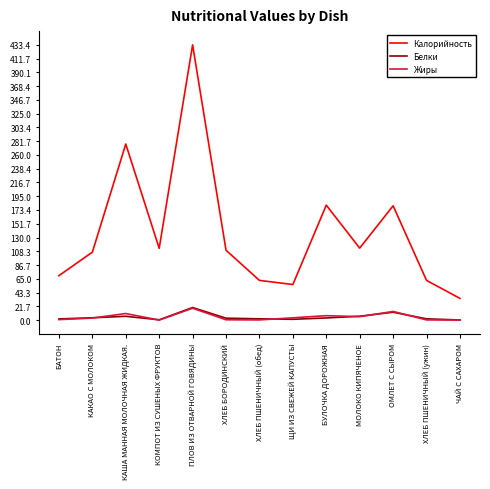

What is the average value of the Калорийность series?

138.5